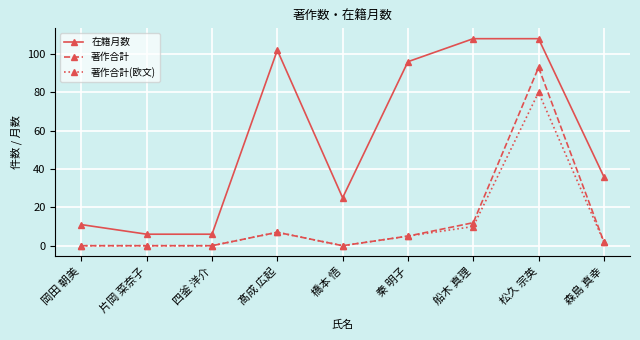

Reading left to right, list all the values displayed in this chart.

在籍月数: 11	6	6	102	25	96	108	108	36
著作合計: 0	0	0	7	0	5	12	93	2
著作合計(欧文): 0	0	0	7	0	5	10	80	2